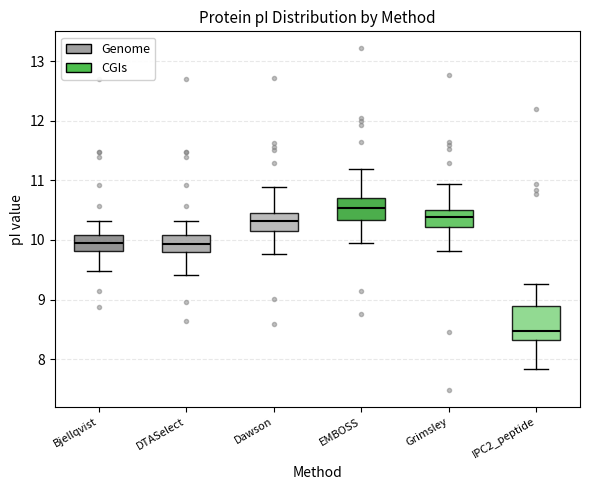

Which box has the highest median line?

EMBOSS